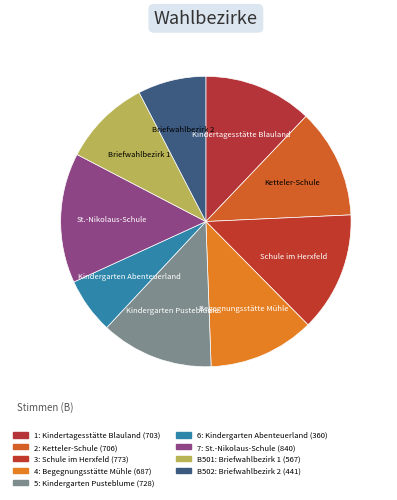

What is the total percentage of 3 and 6?

19.5%